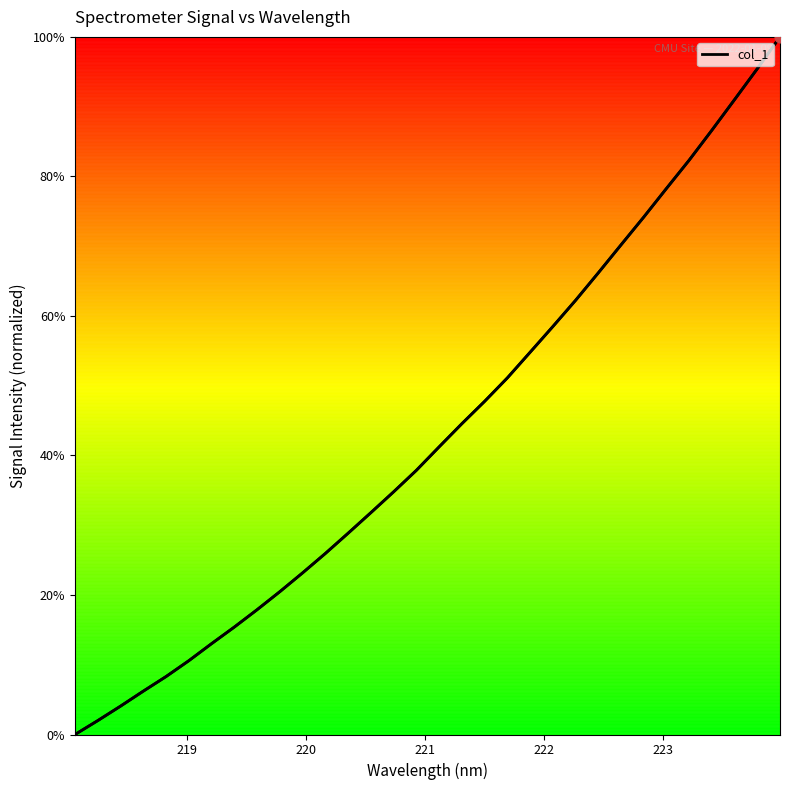

What is the maximum value shown in the chart?

100.0